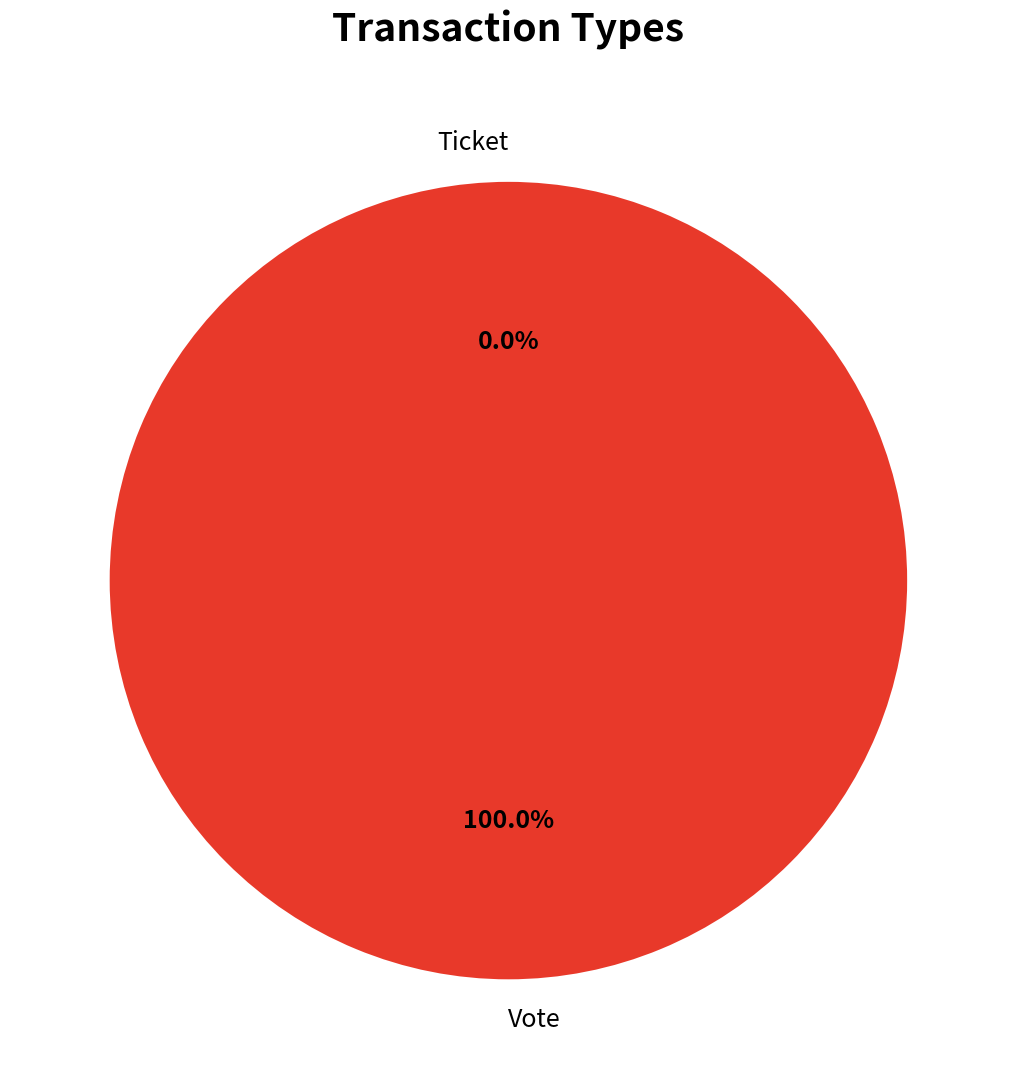

True or false: Ticket accounts for 8% of the total.

False